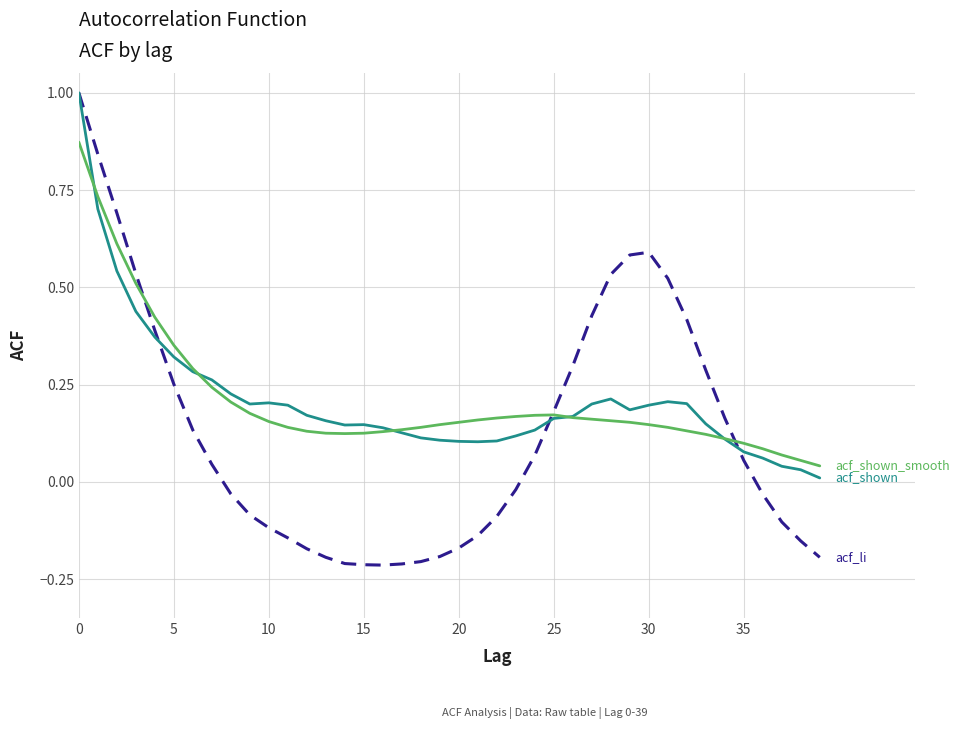

What is the maximum value shown in the chart?

1.0